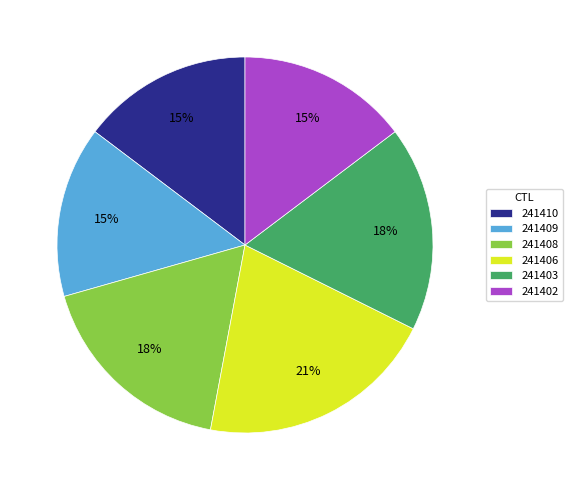

What is the largest slice in the pie chart?

241406